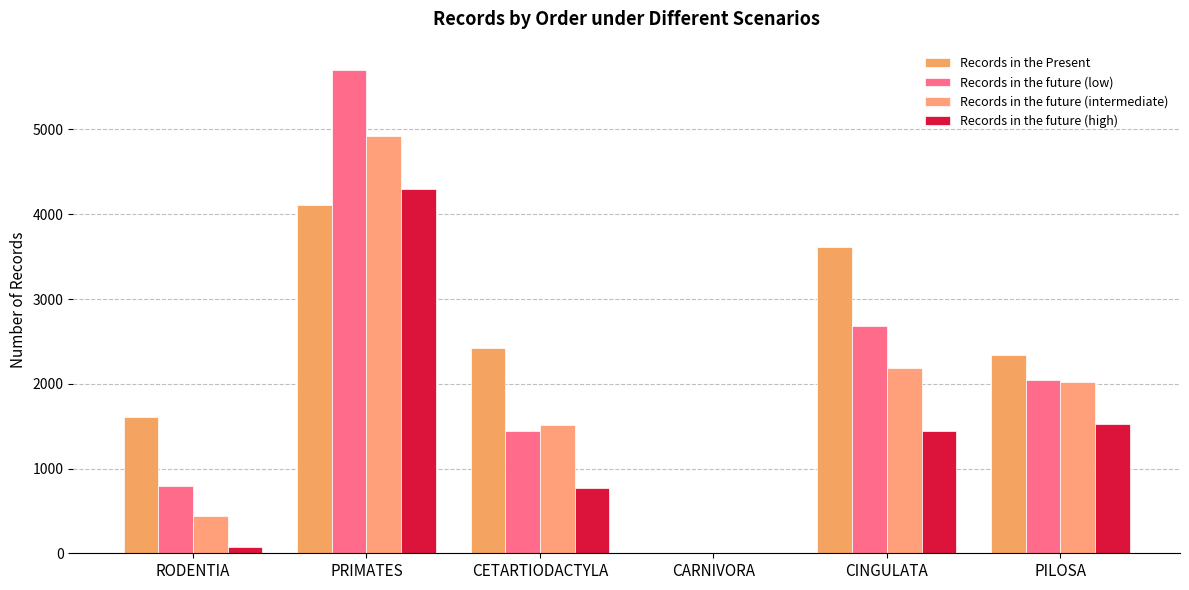

Which category has the highest value across all series?

PRIMATES